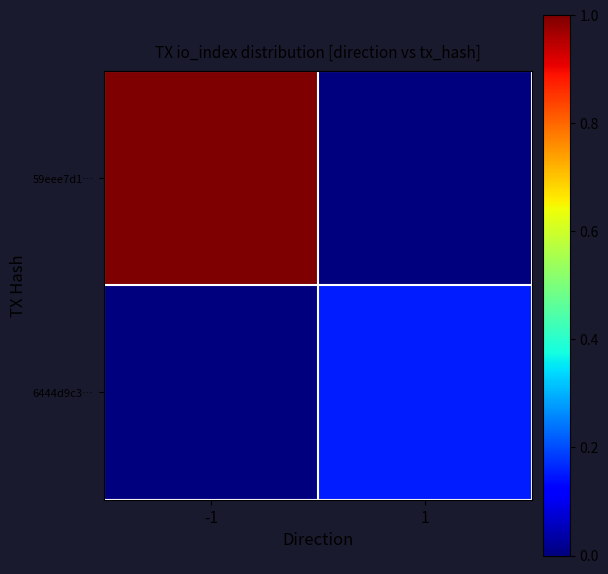

Which category has the lowest value across all series?

1